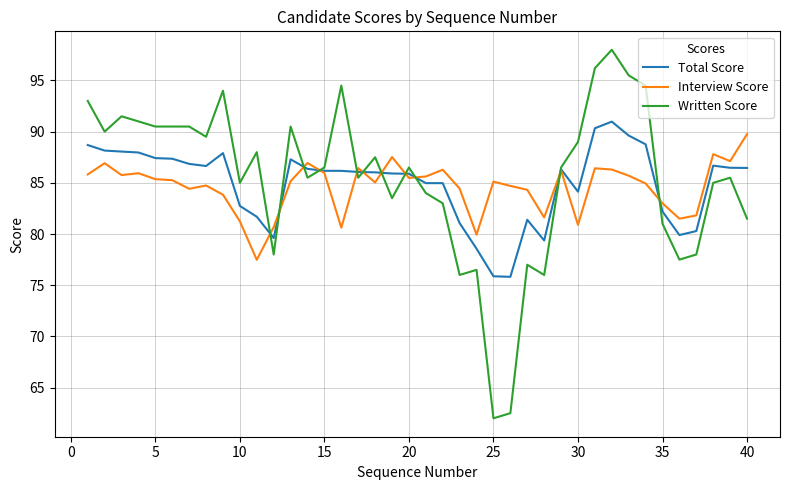

How many intersections are there between Interview Score and Total Score?

11